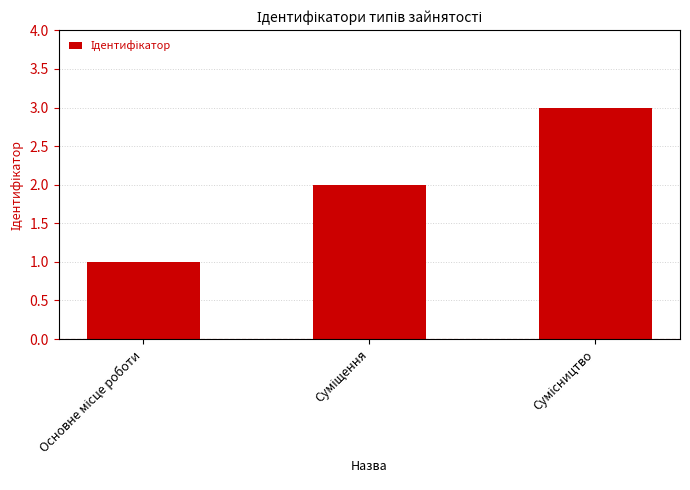

What is the sum of all values?

6